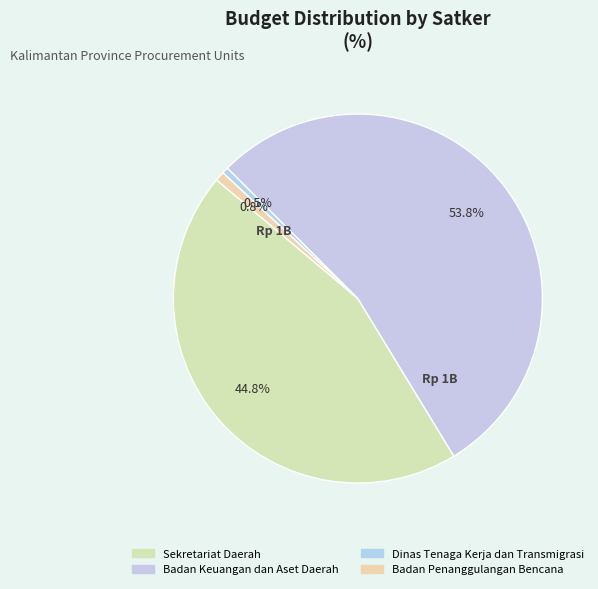

To the nearest percent, what is the difference between the largest and smallest slice percentages?

53%